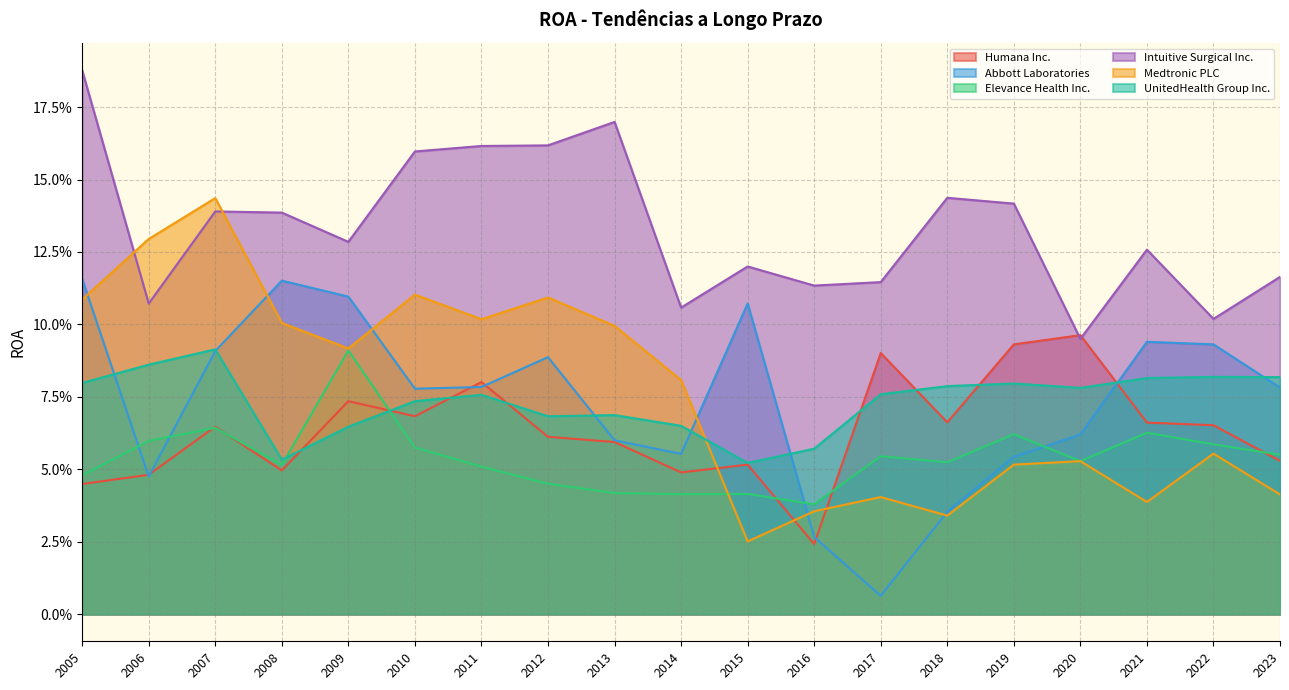

Rank the series at 2005 from lowest to highest value.

Humana Inc., Elevance Health Inc., UnitedHealth Group Inc., Medtronic PLC, Abbott Laboratories, Intuitive Surgical Inc.